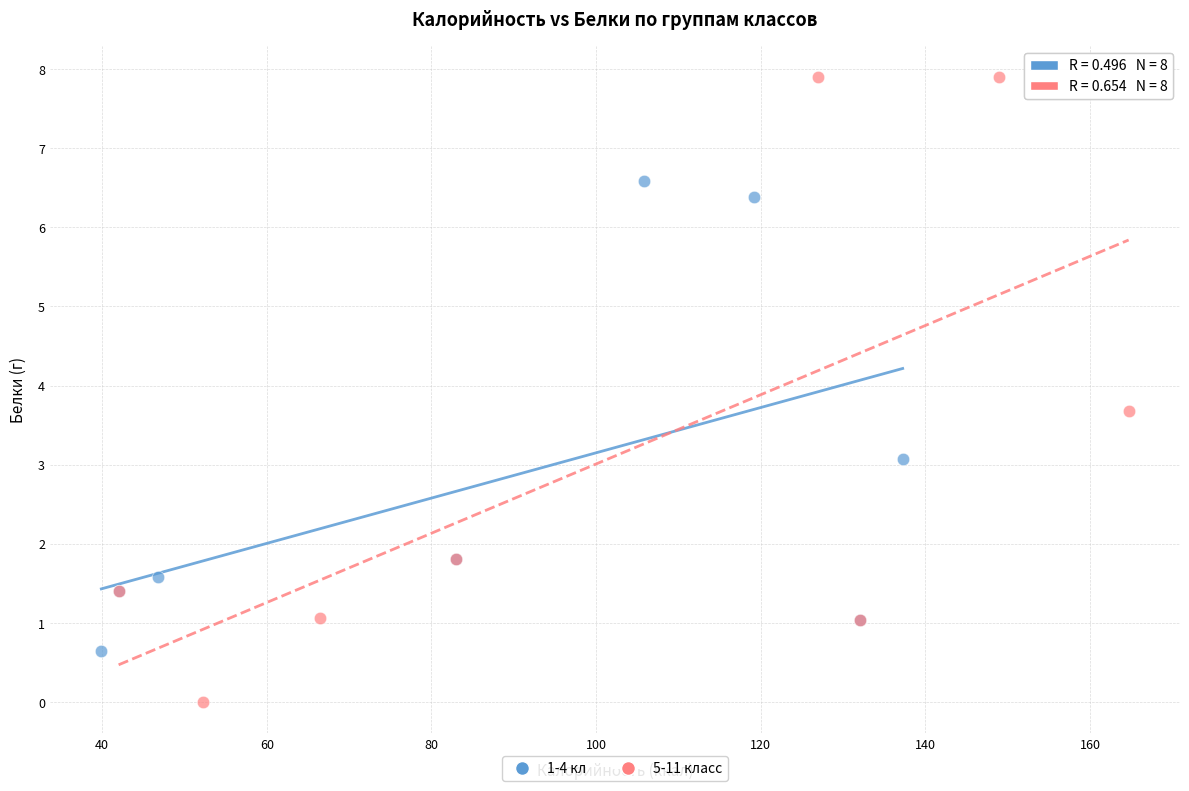

Which series reaches the maximum Y coordinate?

5-11 класс